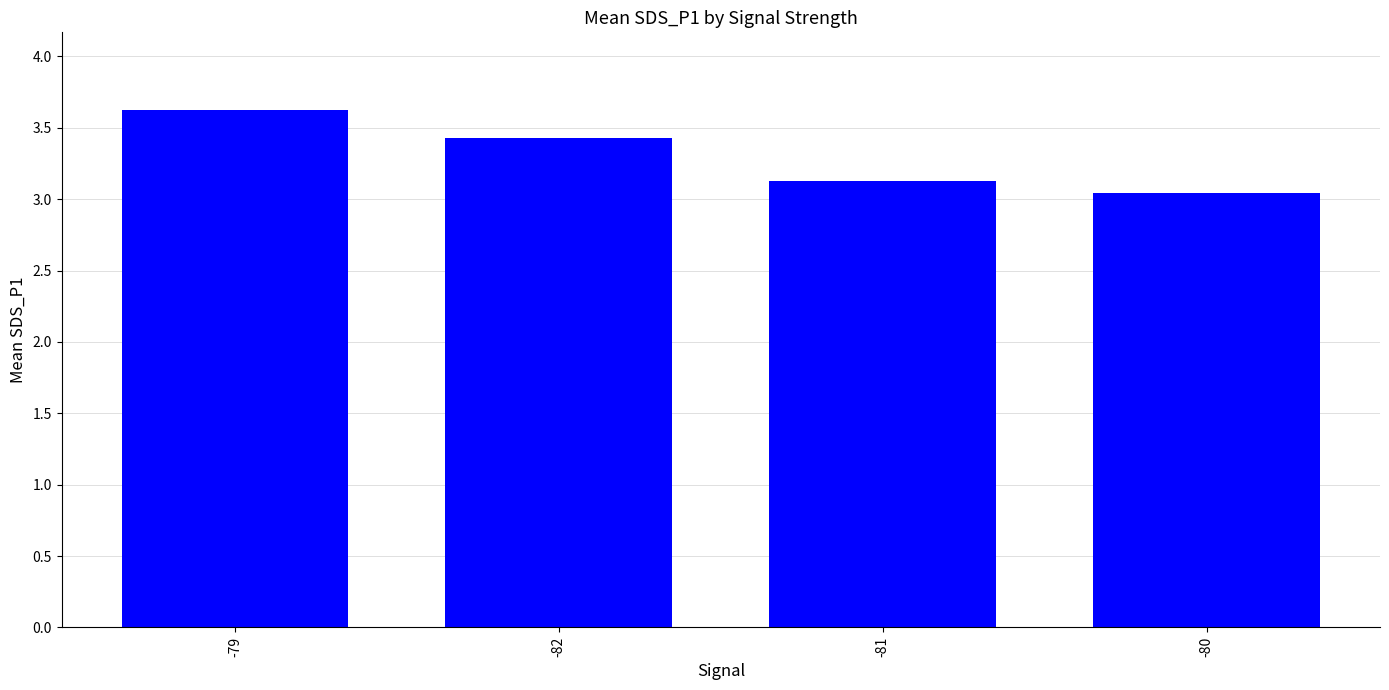

What is the value of the 1st bar from the left?

3.6